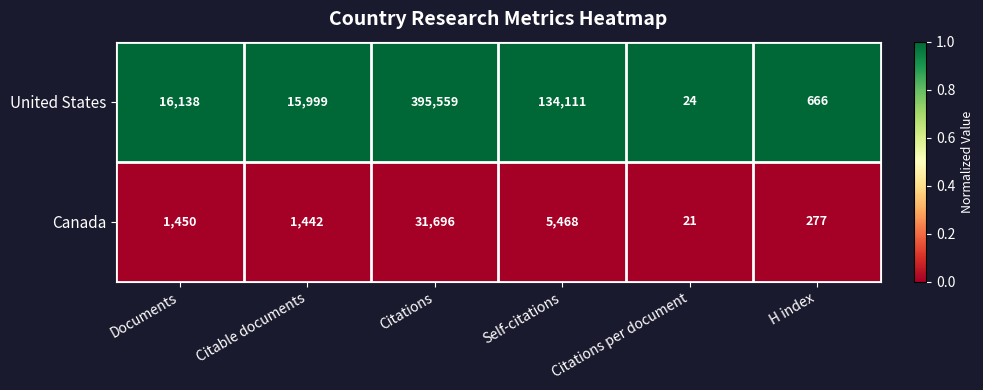

What is the sum of all Canada values?

40354